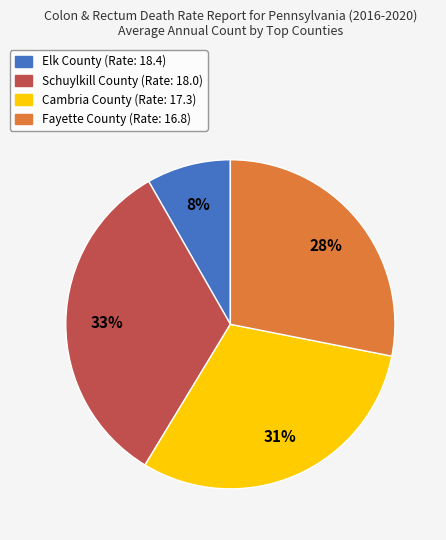

Approximately how many times larger is the value at Elk County compared to Fayette County?

0.3